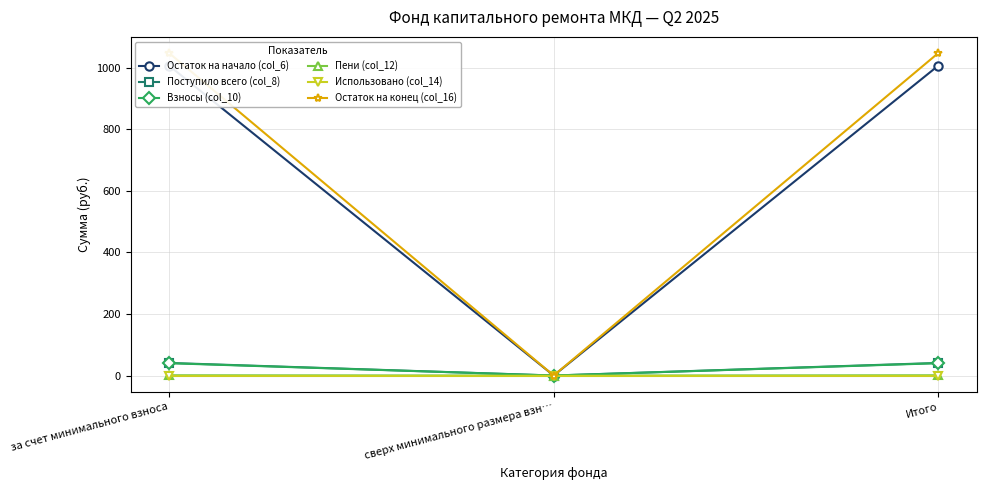

Between Итого and сверх минимального размера взн…, which is larger?

Итого